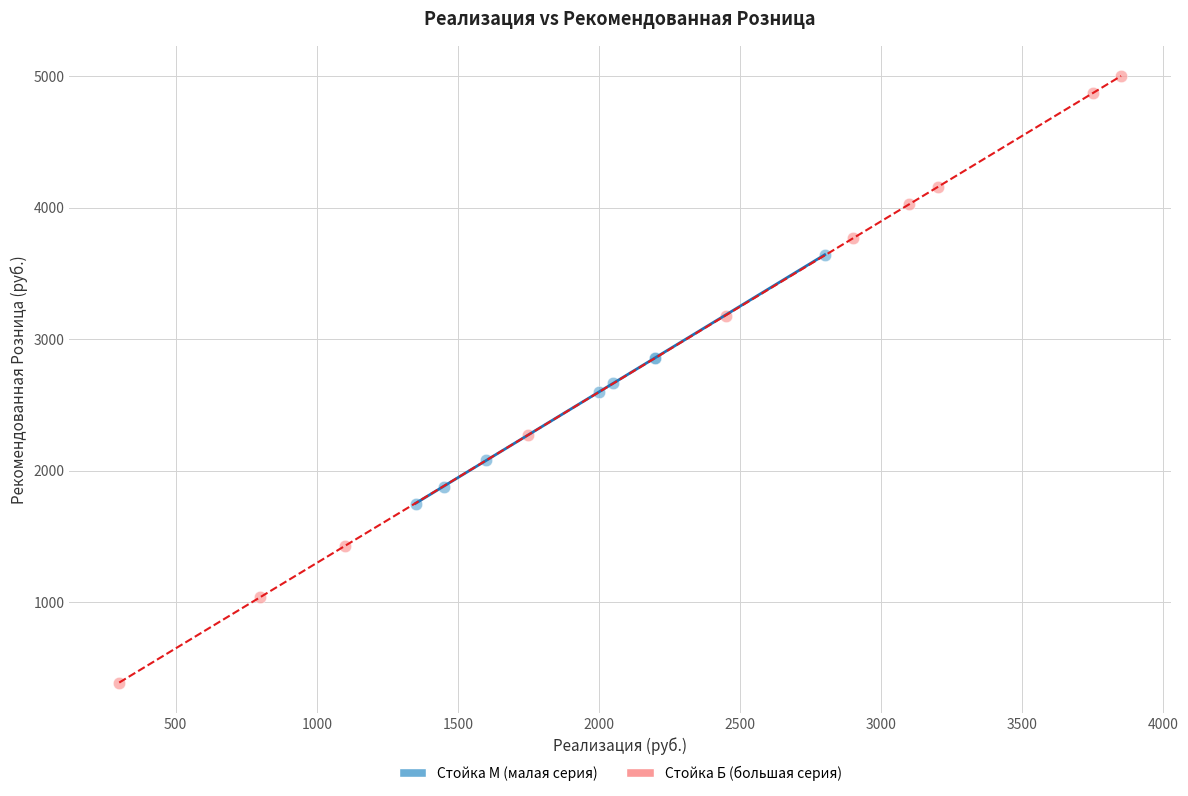

Which series contains the lowest Y value?

Стойка Б (большая серия)